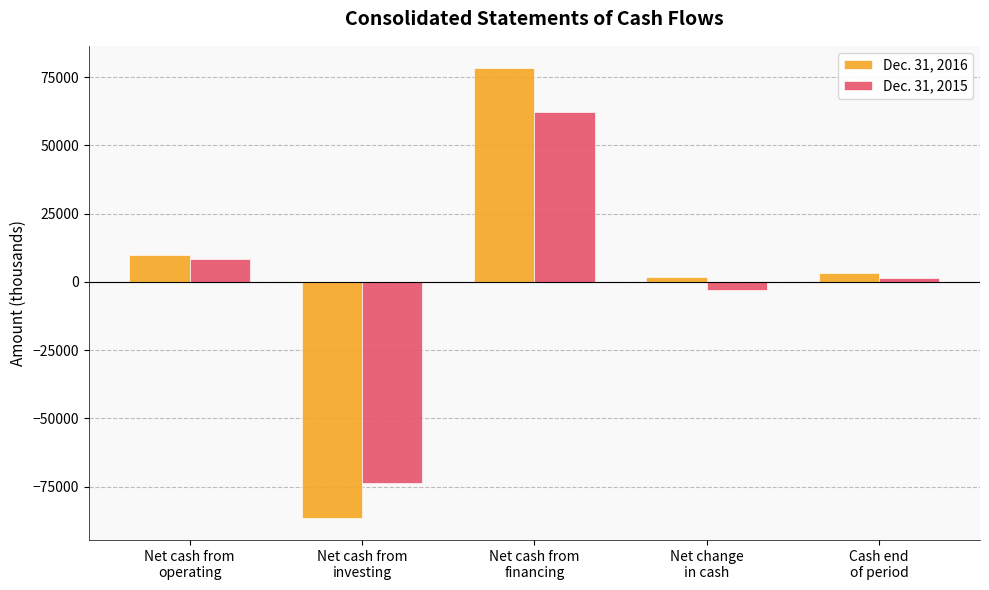

At which label does Dec. 31, 2016 first exceed 3254?

Net cash from
operating